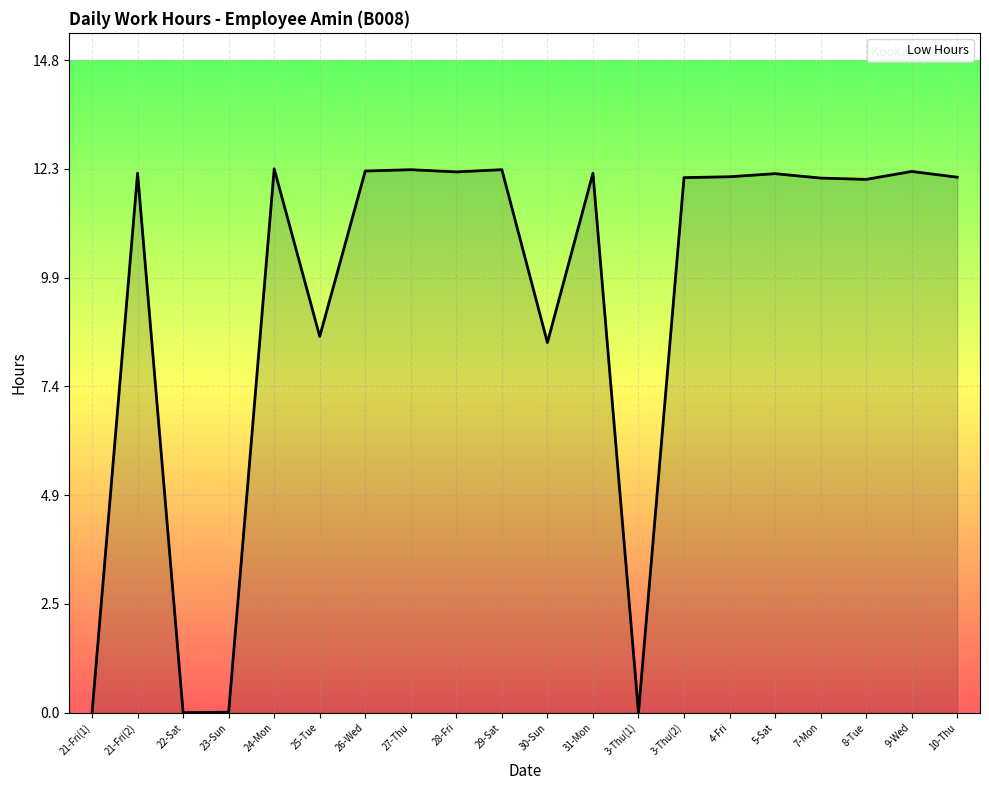

What is the difference between the maximum and minimum values?

12.3